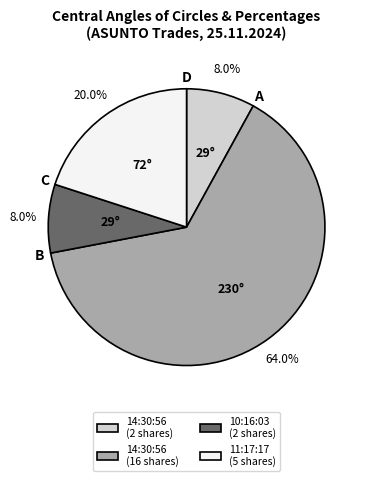

Which category has the biggest portion of the pie?

14:30:56 (16 shares)